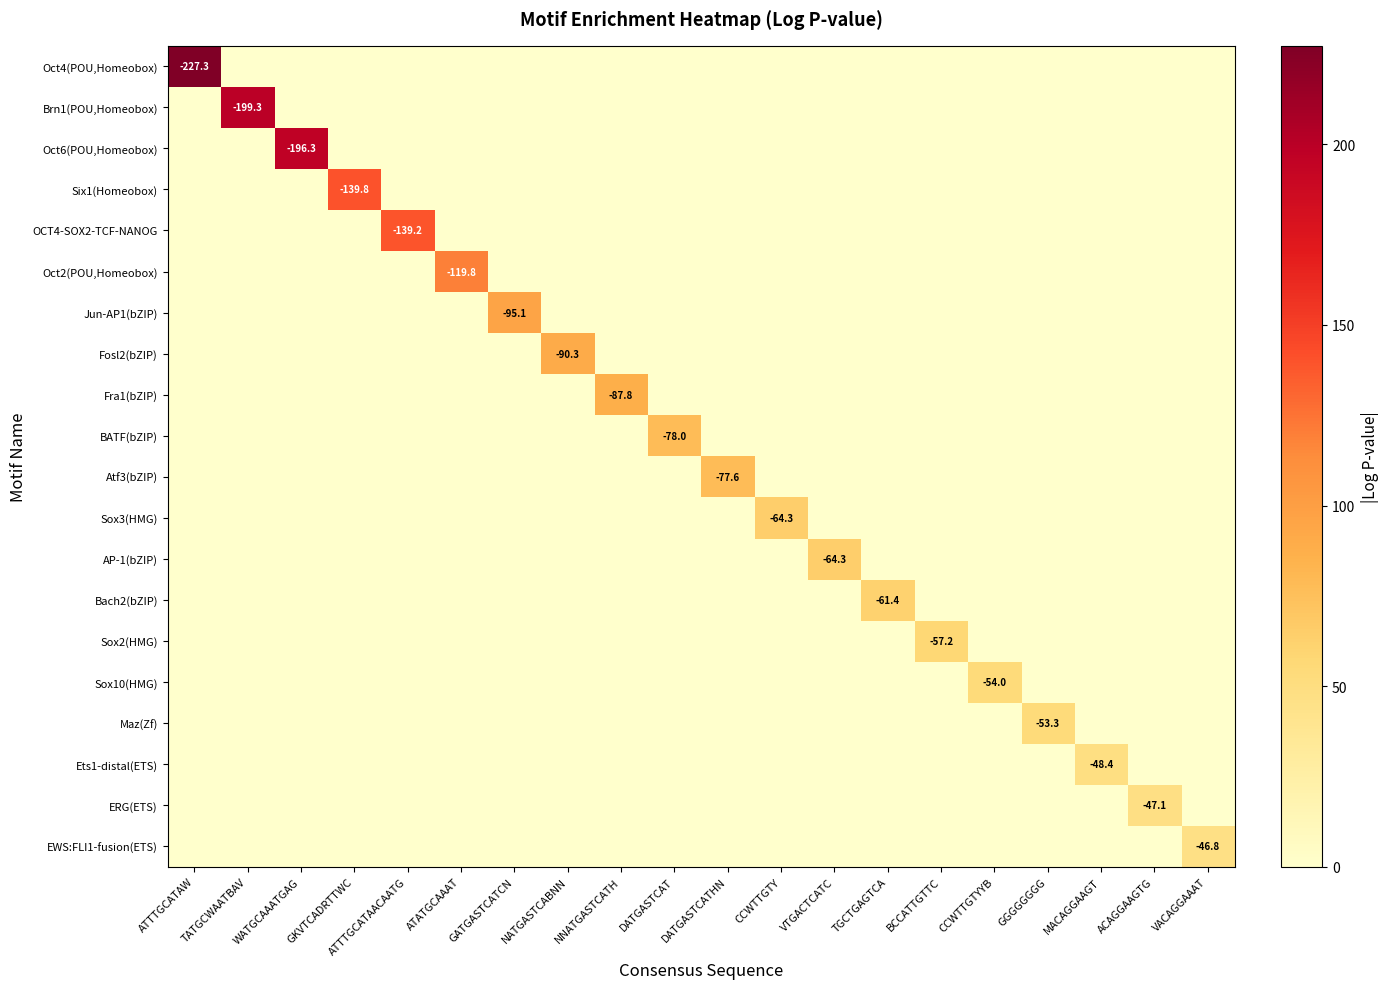

The value of Oct4(POU,Homeobox) at CCWTTGTYYB is 0.0. True or false?

True